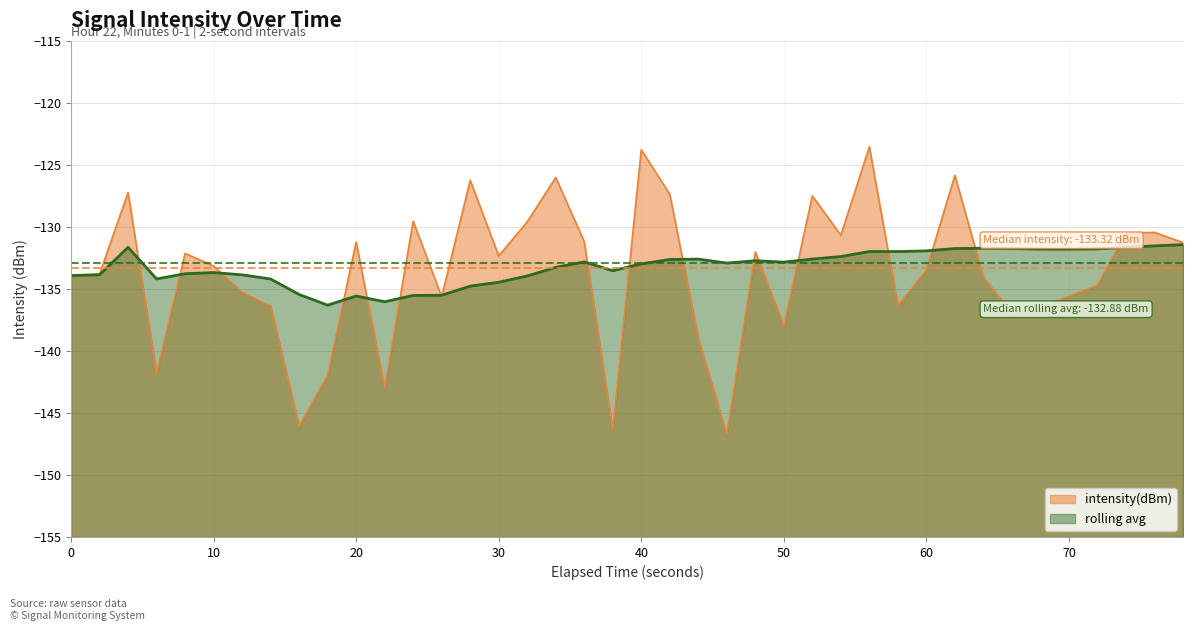

Rank the series by their maximum value, from lowest to highest.

rolling avg, intensity(dBm)